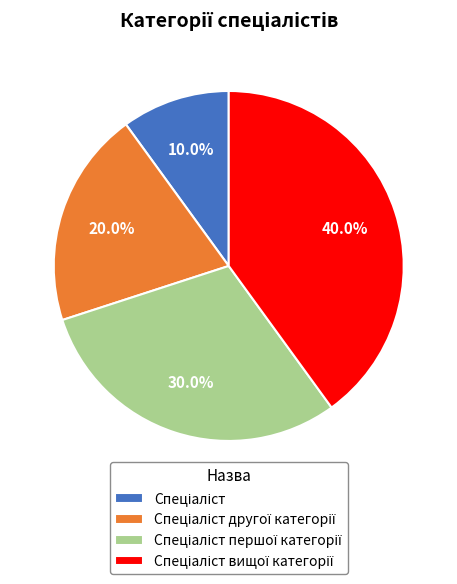

How many slices are in this pie chart?

4